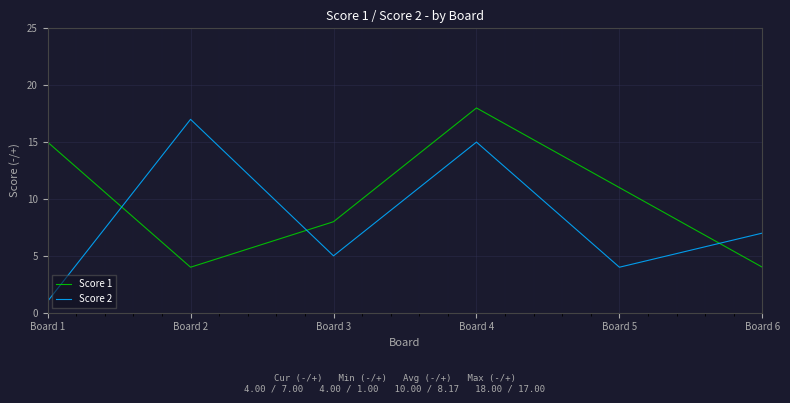

Is the value of Score 1 at Board 5 greater than the value of Score 2 at Board 4?

No